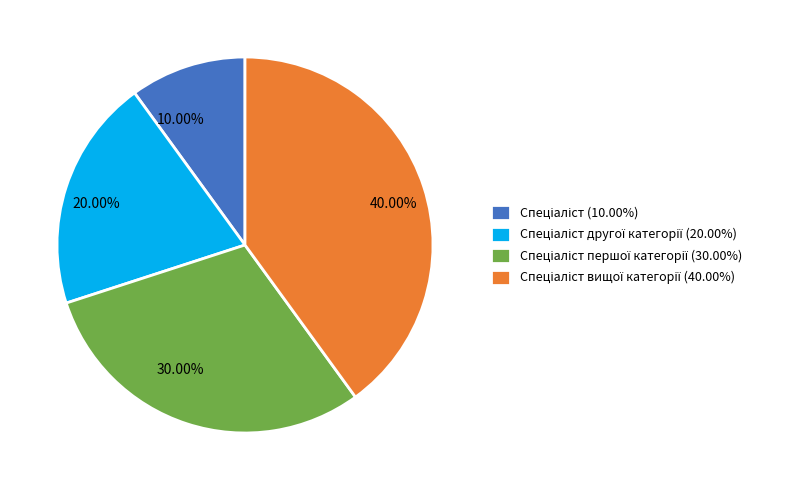

How many segments does this pie chart have?

4